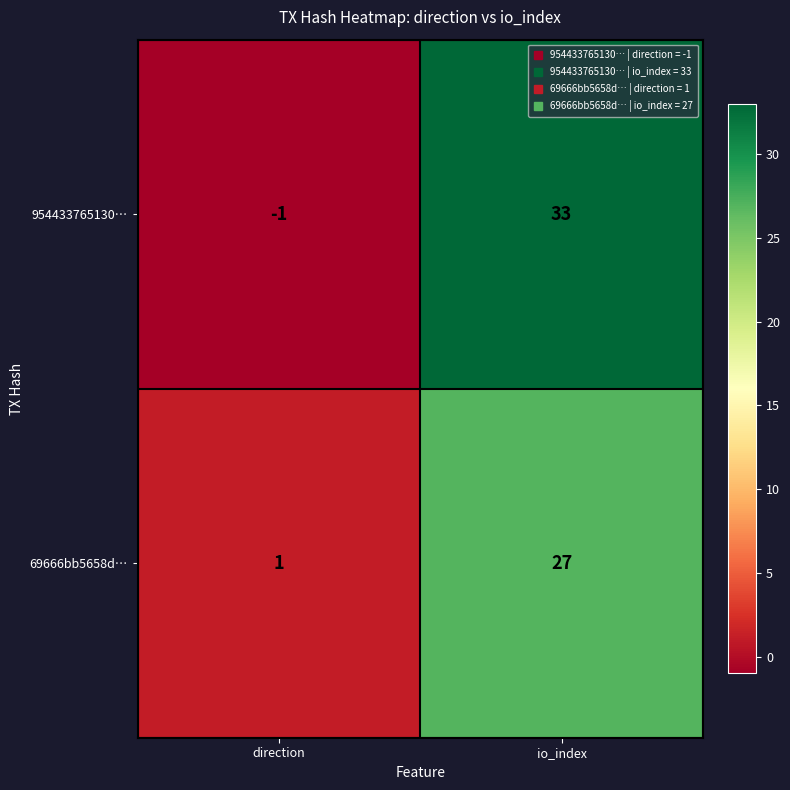

At which label is 69666bb5658d… closest to 14?

direction